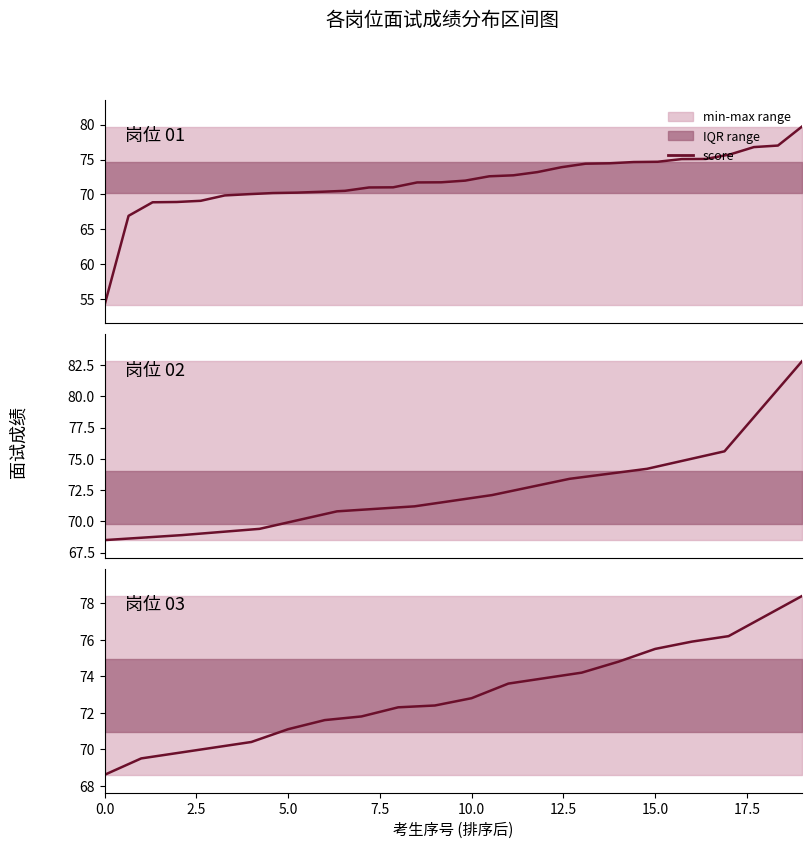

What is the change in value from 2.5 to 12?

+4.4